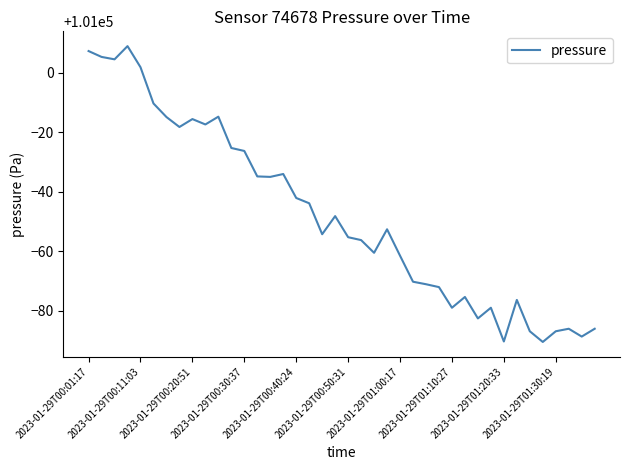

What is the difference between the maximum and minimum values?

99.5